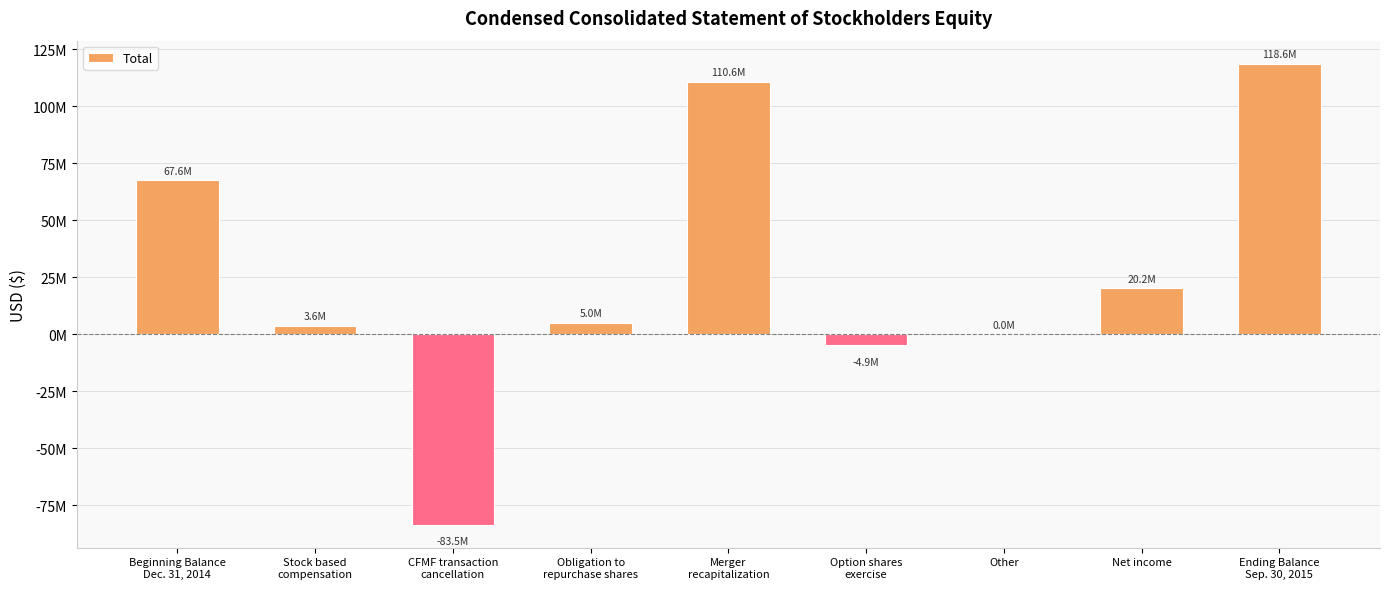

What is the label of the 5th bar from the right?

Merger
recapitalization